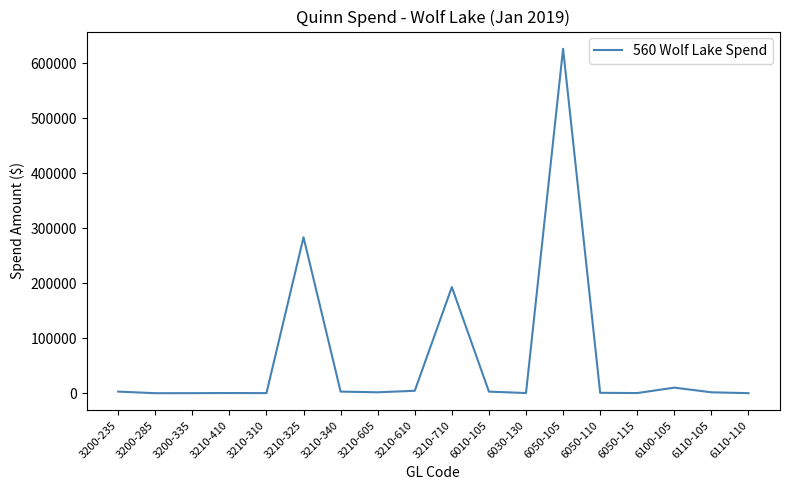

At which label is the value closest to 312992?

3210-325